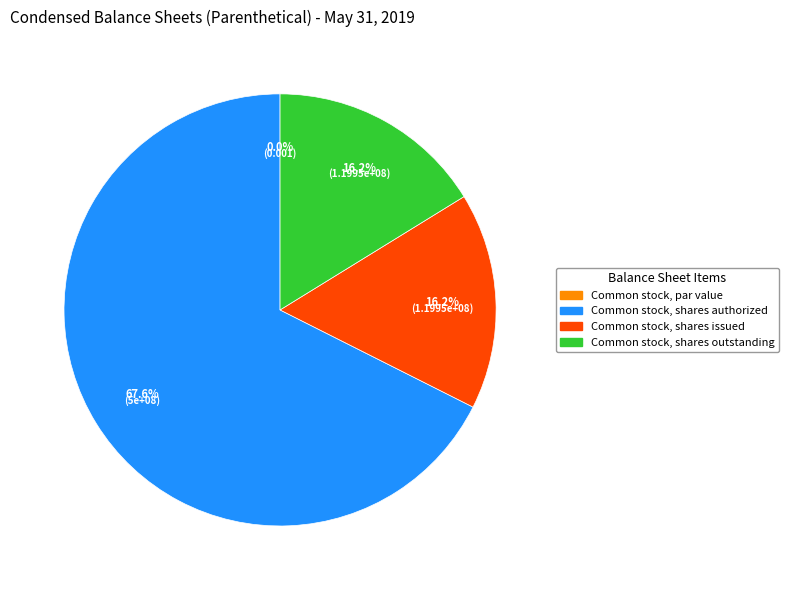

Does Common stock, par value account for over 50% of the chart?

No